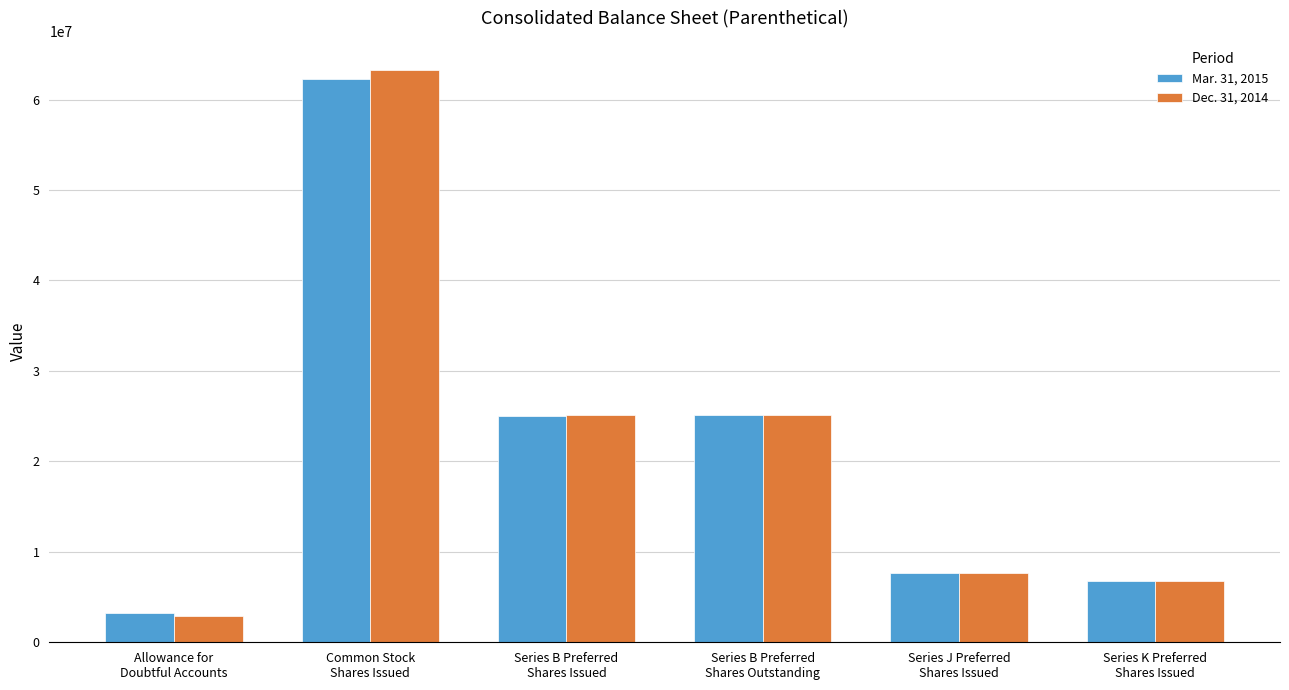

Which series has the largest range (max minus min)?

Dec. 31, 2014